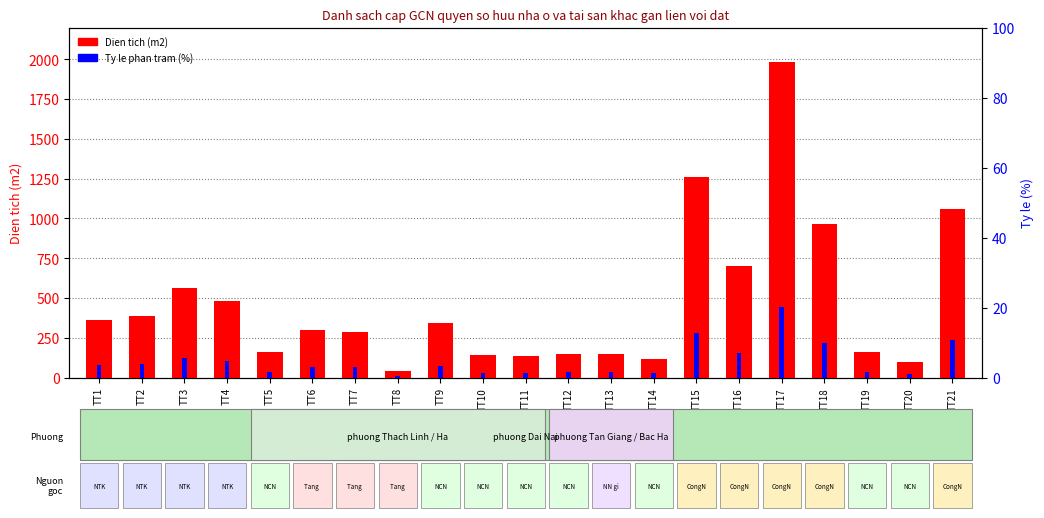

Read the Ty le phan tram value at TT1.

3.7